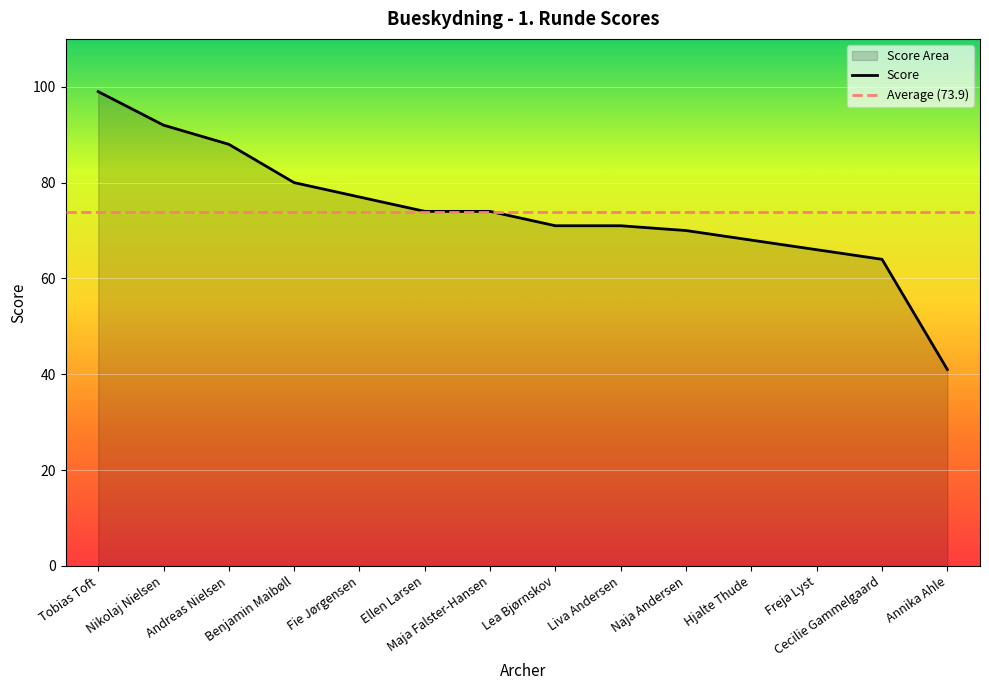

At which label does the data first exceed 74?

Tobias Toft